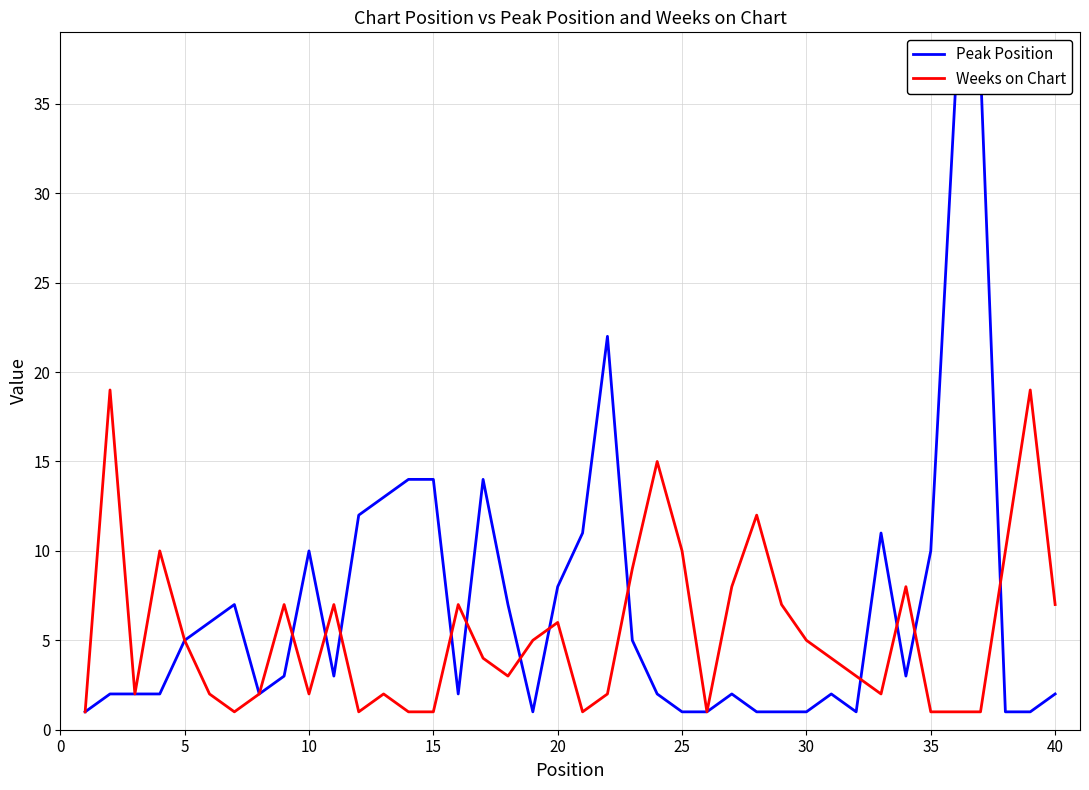

How many values in the Peak Position series are below 3?

19